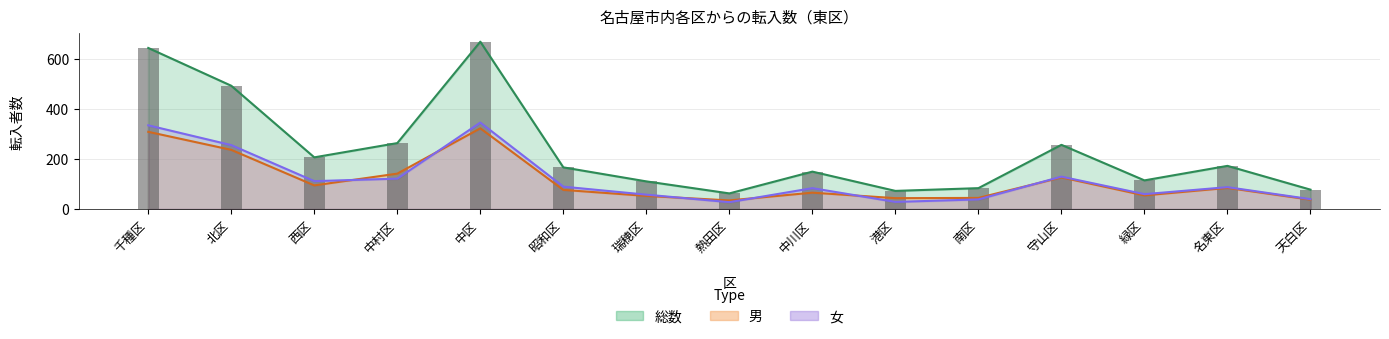

How many data points in 女 are above 88?

7